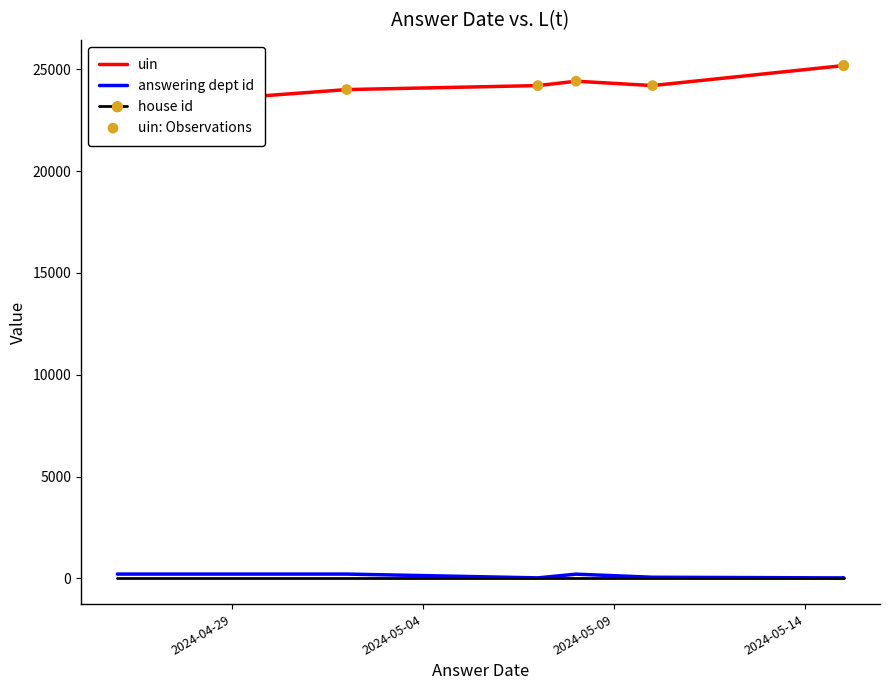

What are all the series names shown in the legend?

uin, answering dept id, house id, uin: Observations